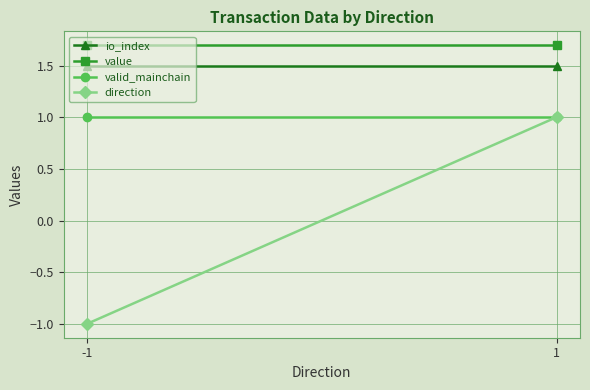

What is the lowest value of the value series?

1.7